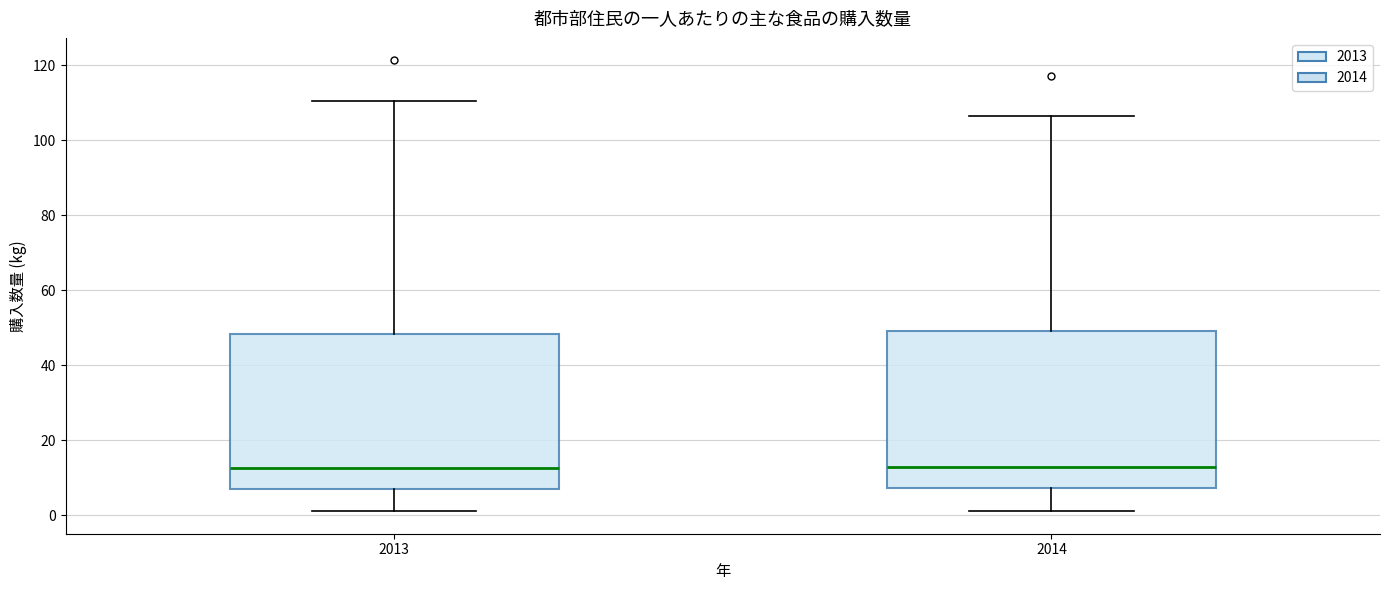

Reading left to right, transcribe this box plot: for each box, give where its median line is, the range the box spans, and where its two whiskers end, as read against the y-axis. The values are not printed on the chart, so give them approximately, as read against the axis.

2013: median 12, box 6 to 48, whiskers 2 to 110
2014: median 12, box 8 to 50, whiskers 2 to 106